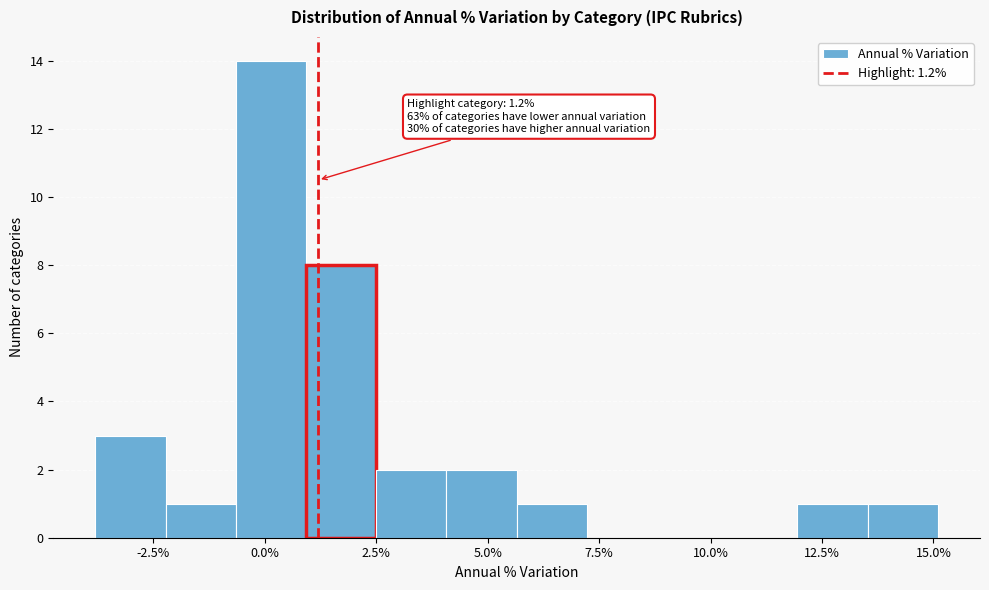

Around what value on the x-axis is the tallest bar? Give the approximate position of its centre, as read against the axis.

0.0